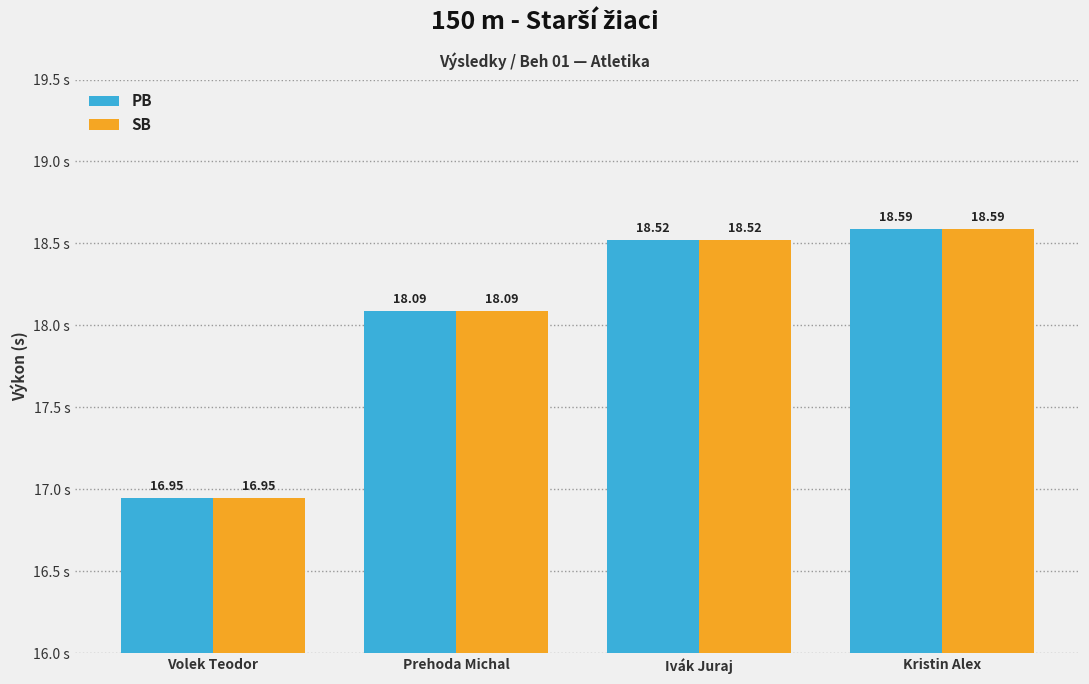

At how many categories does at least one series exceed 18?

3